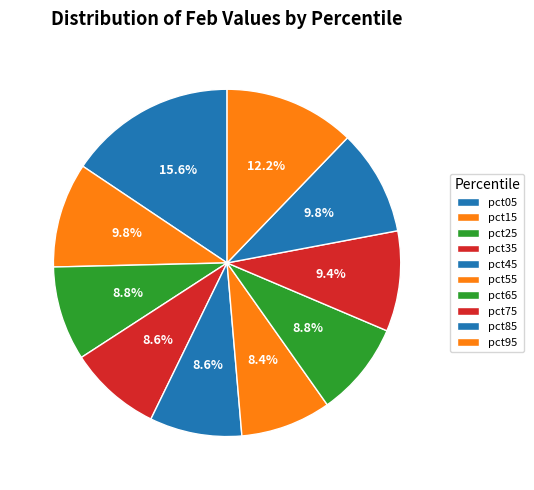

Approximately how many times larger is the value at pct05 compared to pct15?

1.6